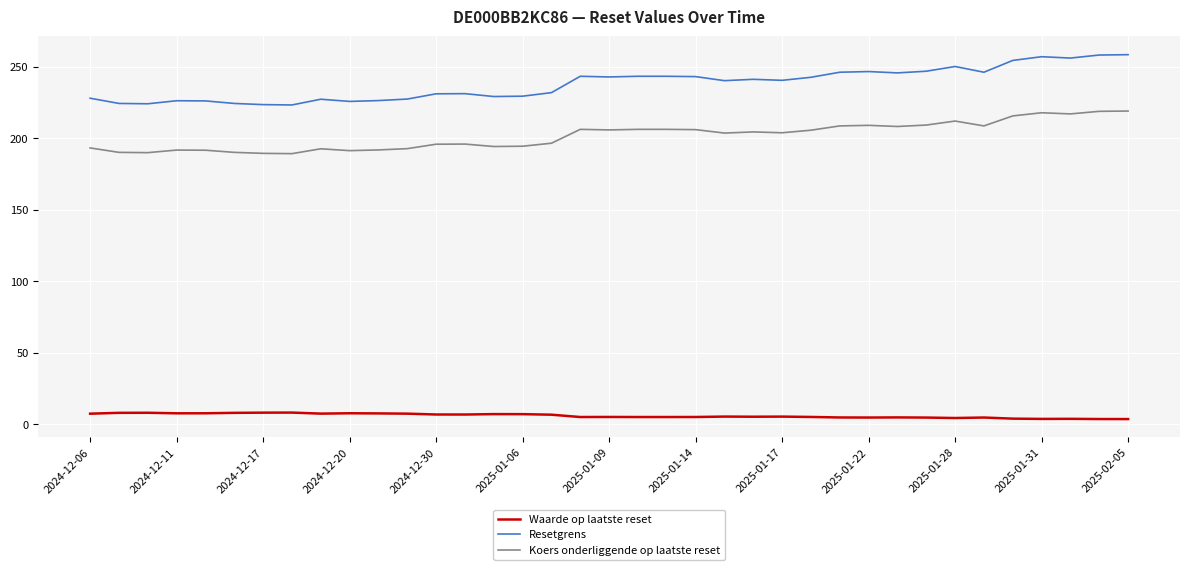

Rank the series by their maximum value, from highest to lowest.

Resetgrens, Koers onderliggende op laatste reset, Waarde op laatste reset